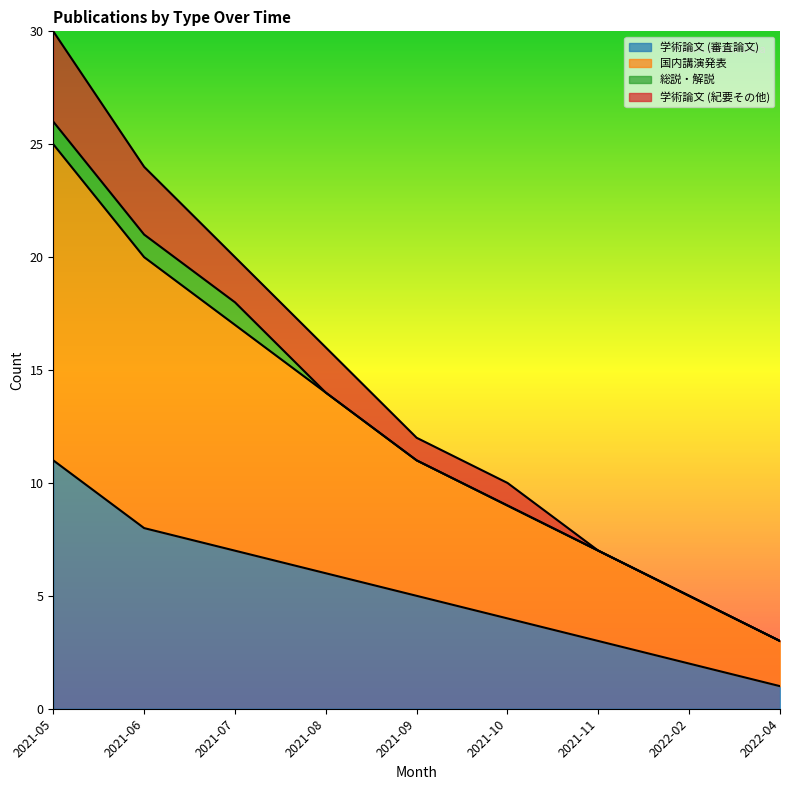

Which category has the lowest value in the 学術論文 (審査論文) series?

2022-04